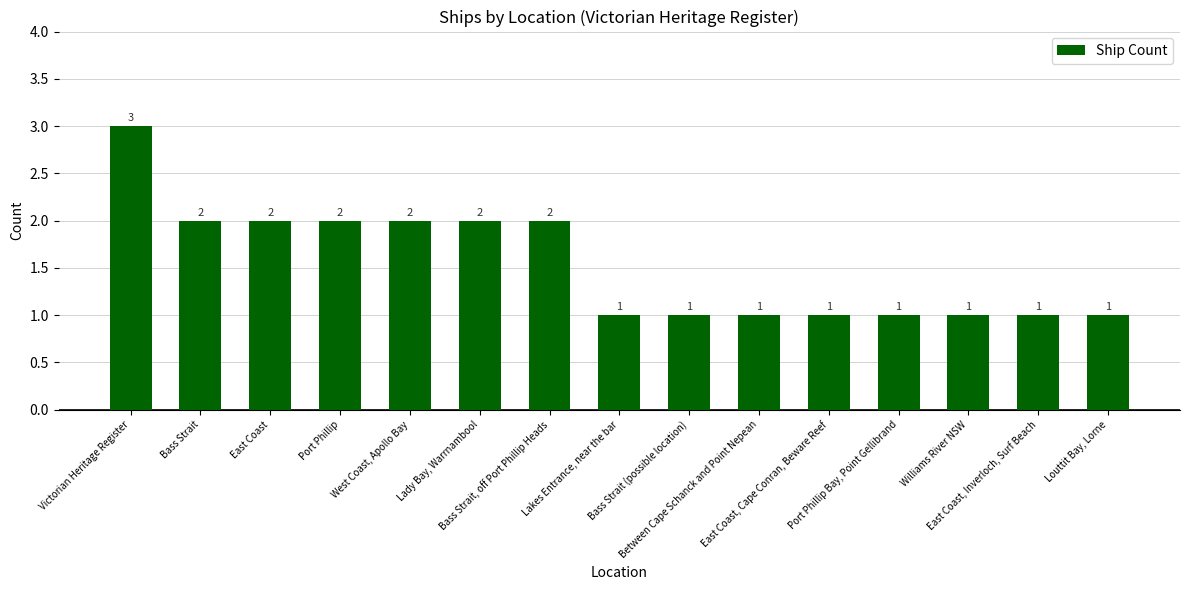

What is the sum of all values?

23